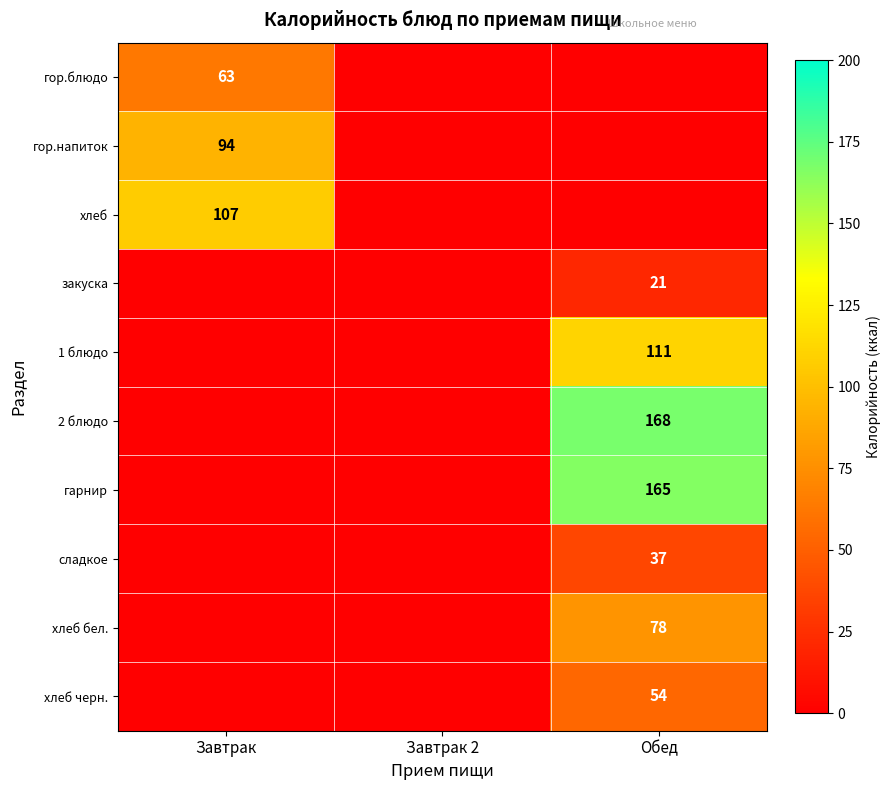

Is it true that 2 блюдо equals 250 at Обед?

False